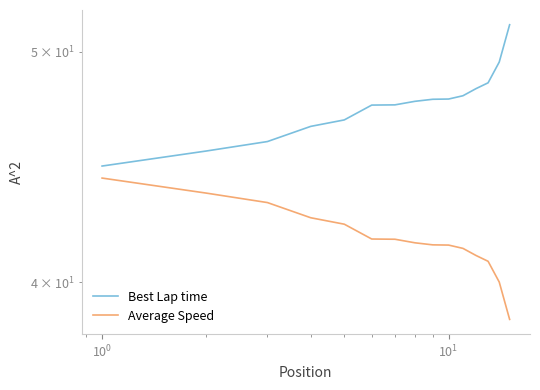

True or false: Average Speed and Best Lap time intersect in this chart.

False